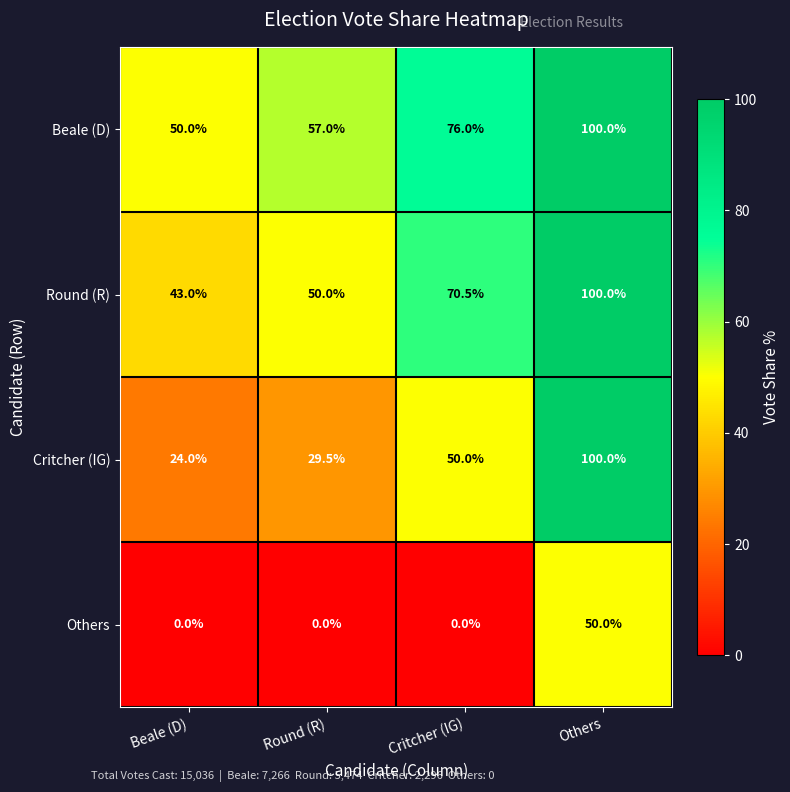

What is the sum of the Round (R) values at Round (R) and Critcher (IG)?

120.5